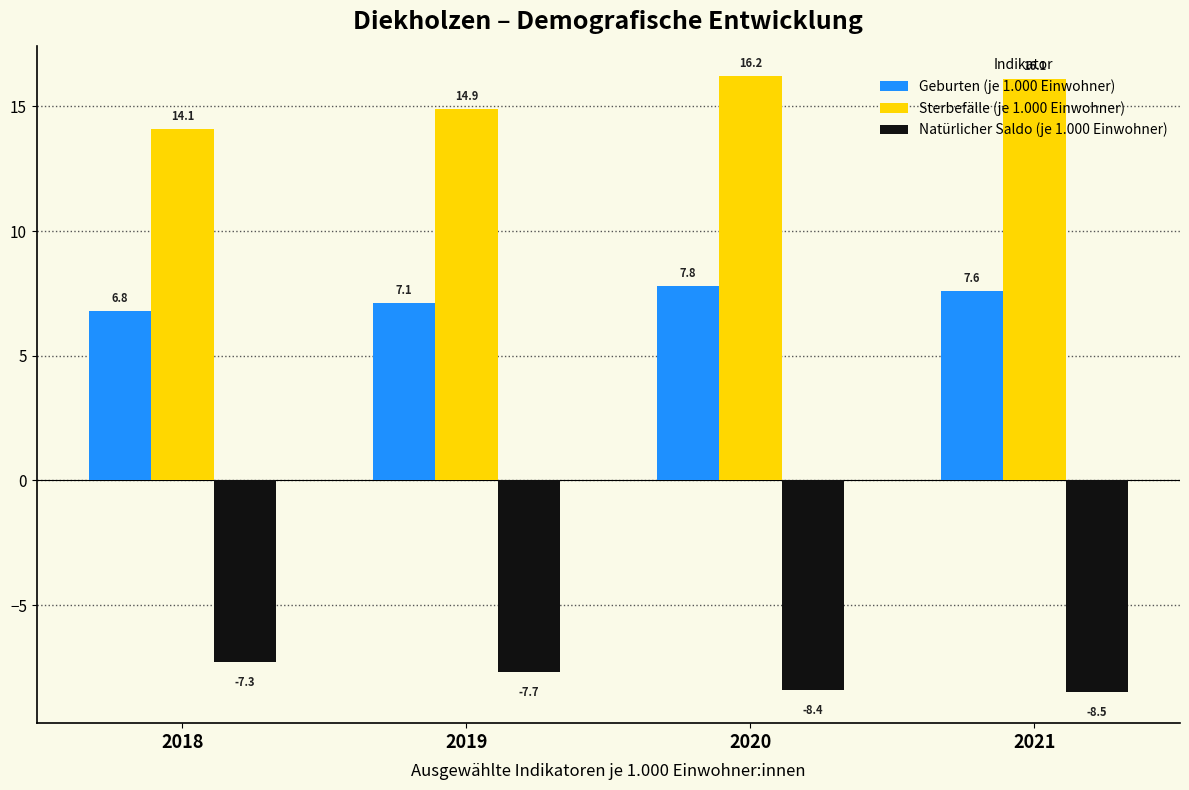

What is the approximate value of Natürlicher Saldo (je 1.000 Einwohner) at 2019?

-7.7